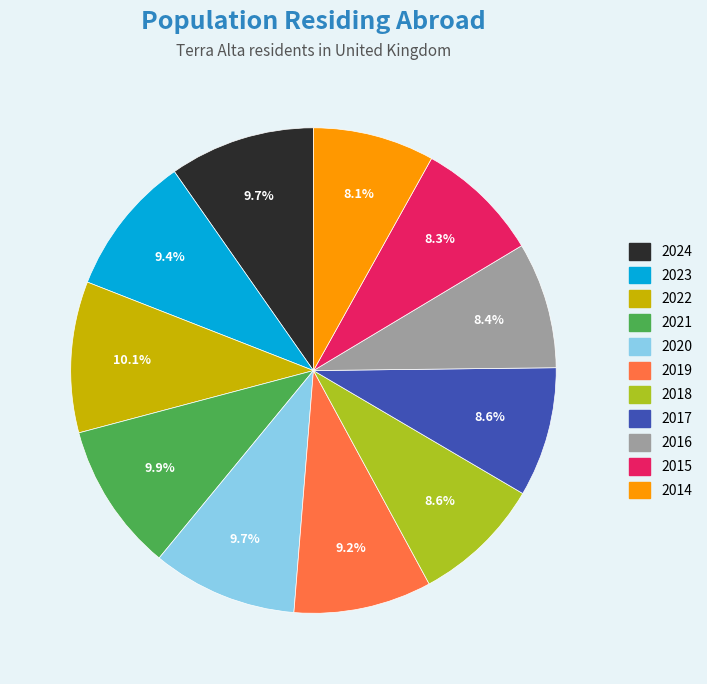

What is the ratio of the value at 2023 to the value at 2014?

1.2